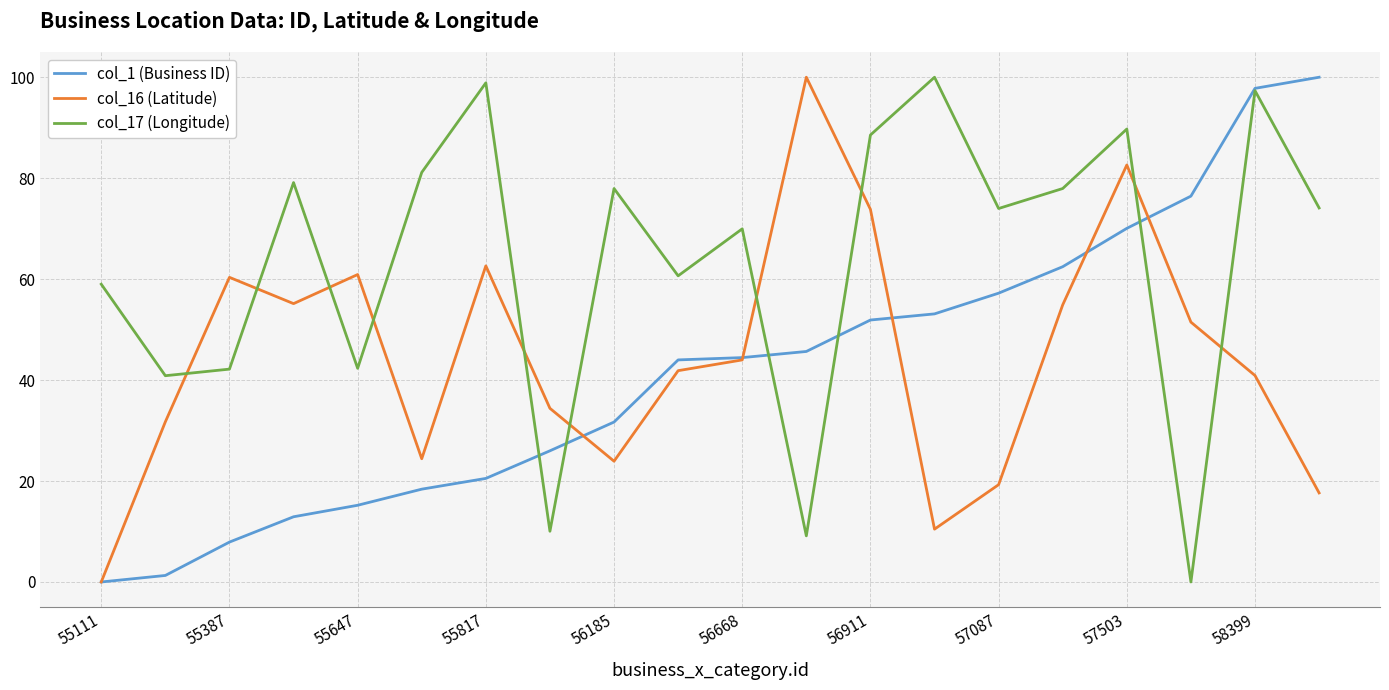

Does the chart display data point markers on the line(s)?

No